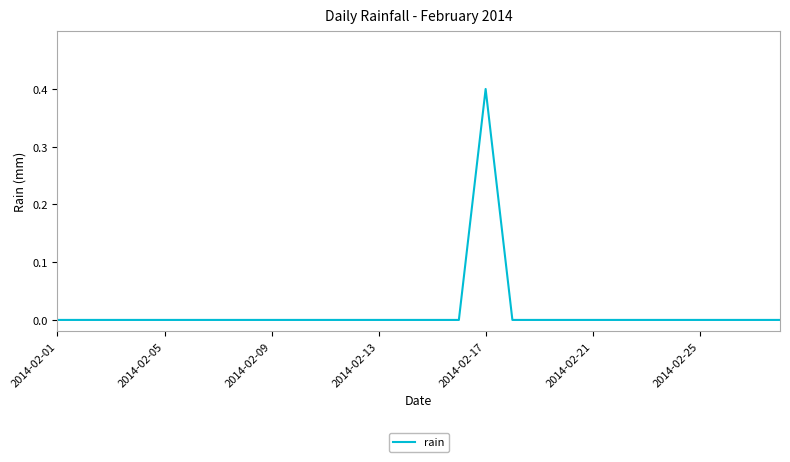

Does the chart have visible grid lines?

No